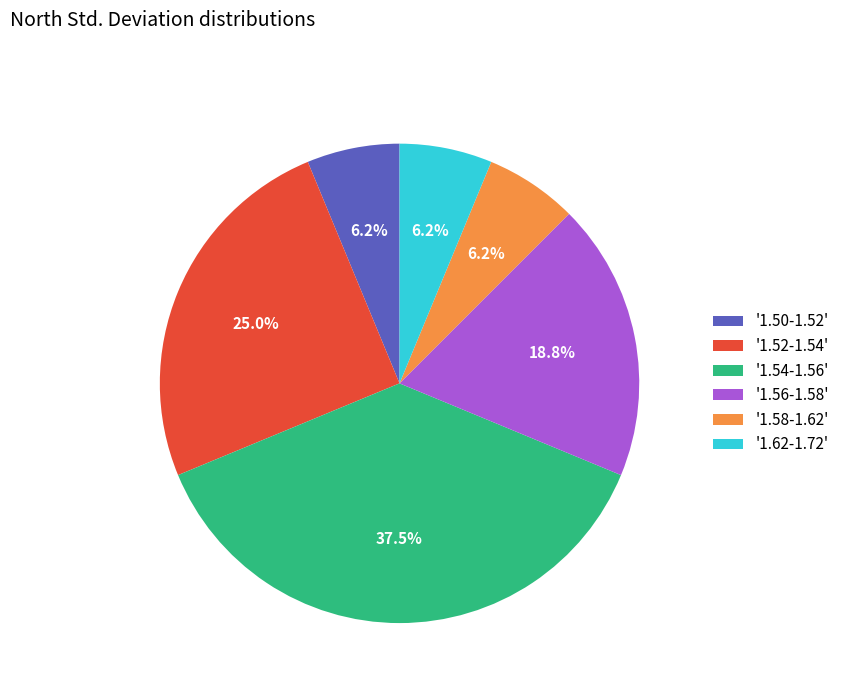

Do '1.56-1.58' and '1.54-1.56' together represent more than half of the pie?

Yes